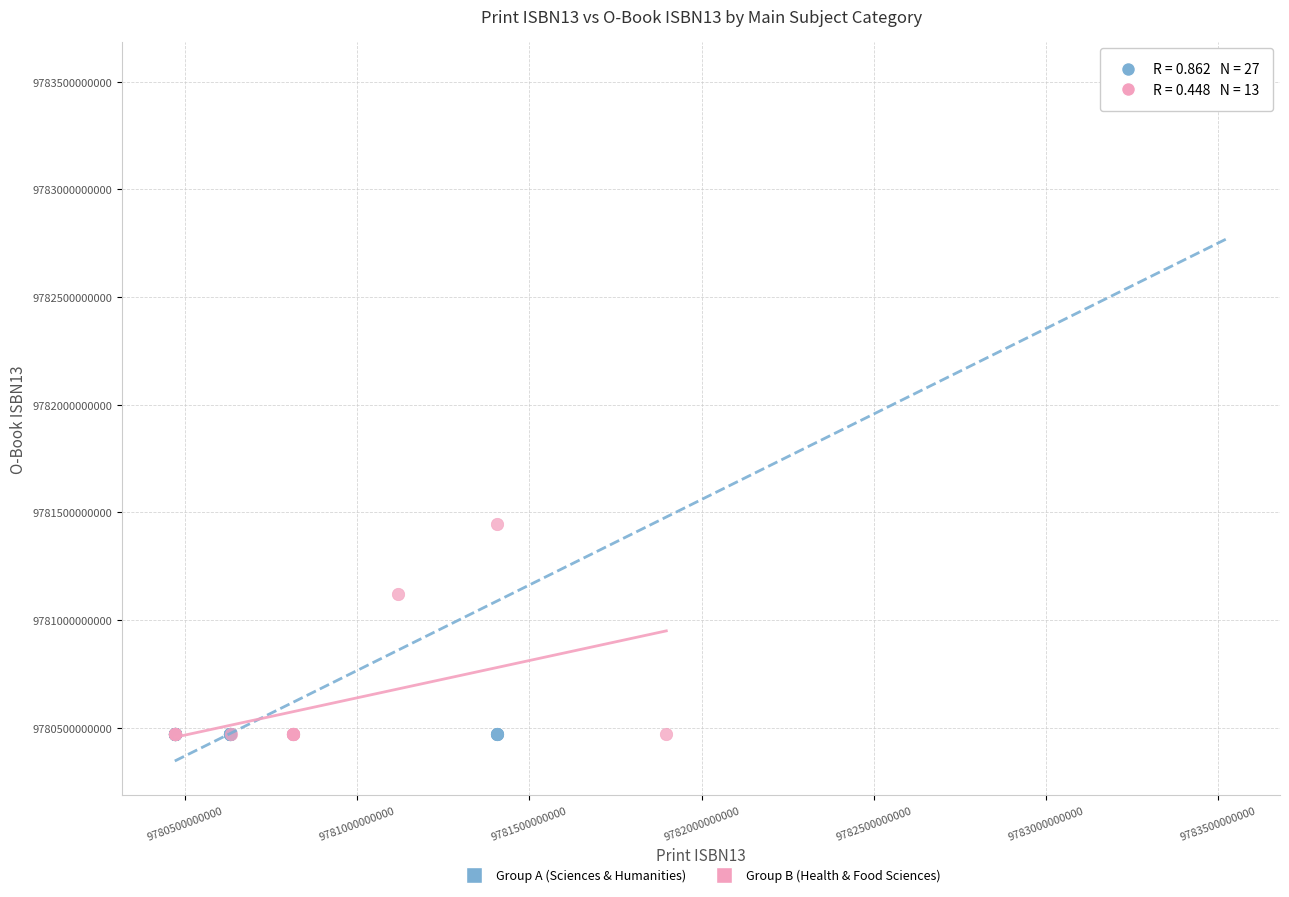

Which series contains the highest Y value?

Group A (Sciences & Humanities)